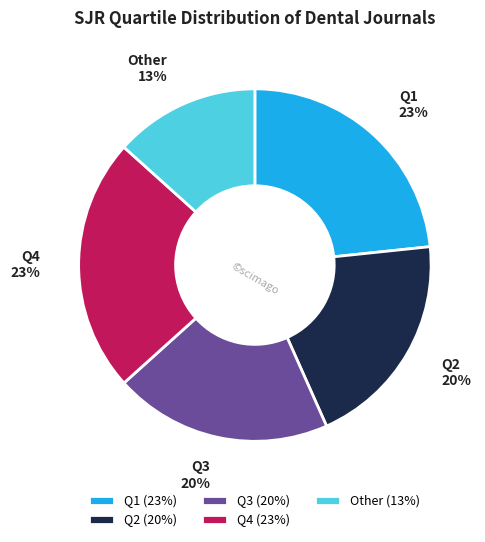

To the nearest percent, what is the difference between the Other and Q3 slice percentages?

7%